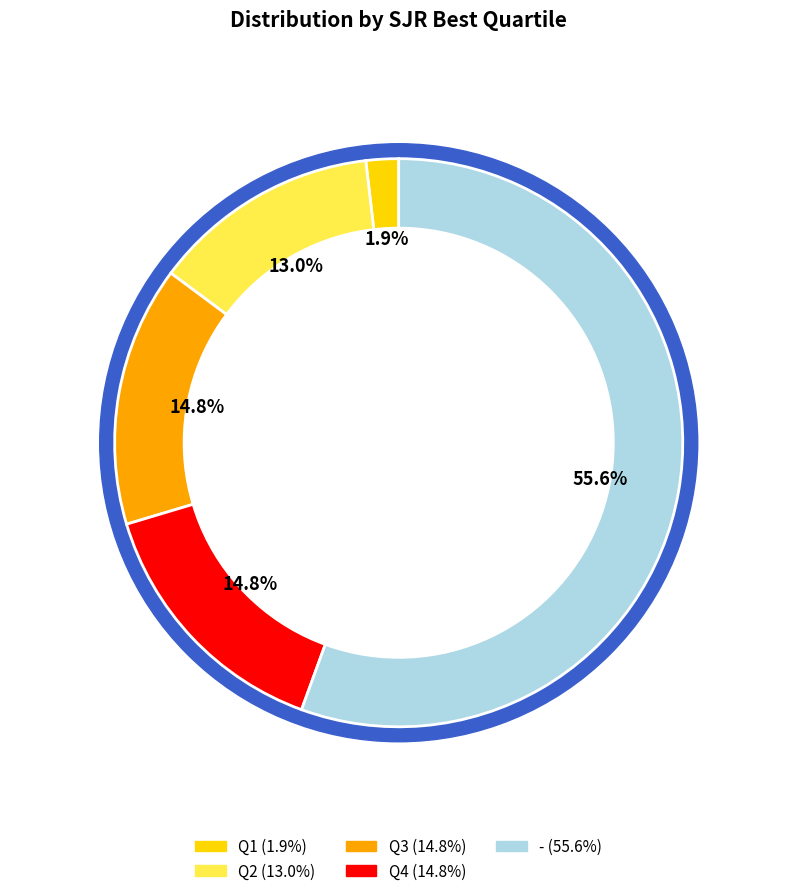

Which slice represents more than half of the pie?

-